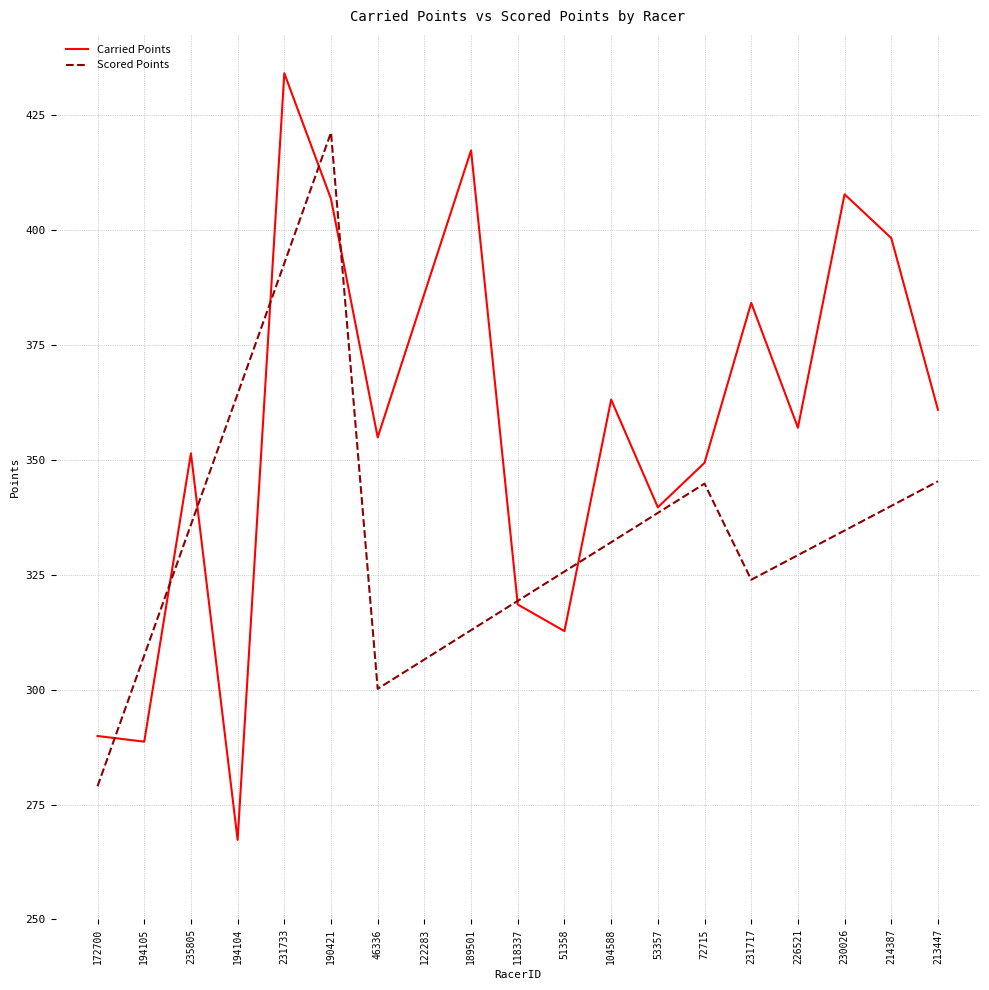

How many interior local peaks does the Scored Points series have?

2